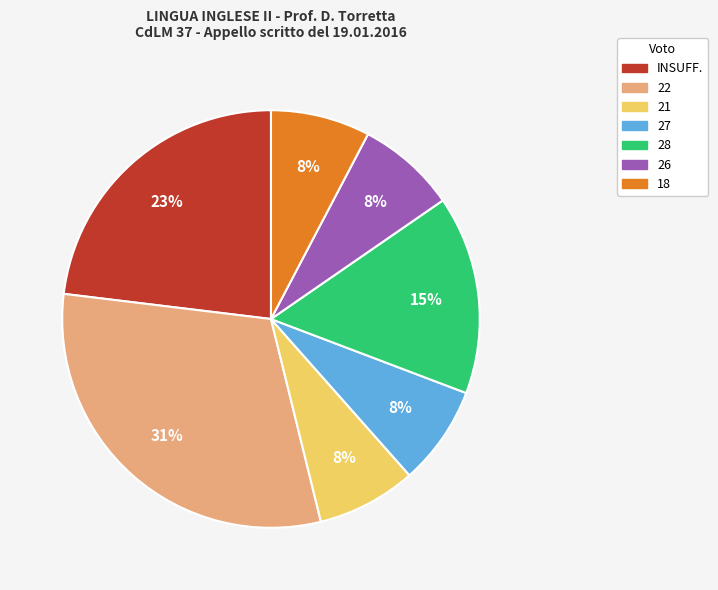

To the nearest percent, what is the average slice percentage?

14%